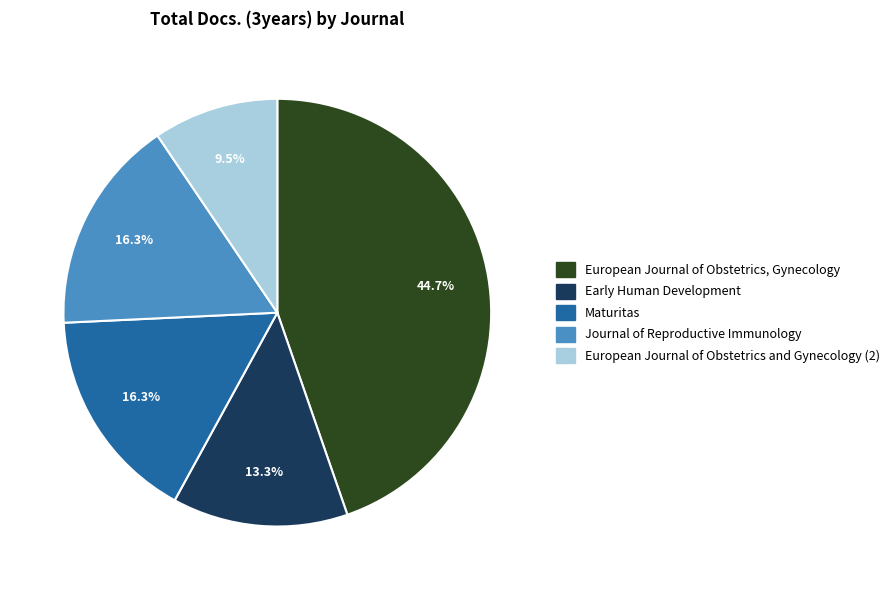

Does Journal of Reproductive Immunology represent more than half of the total?

No